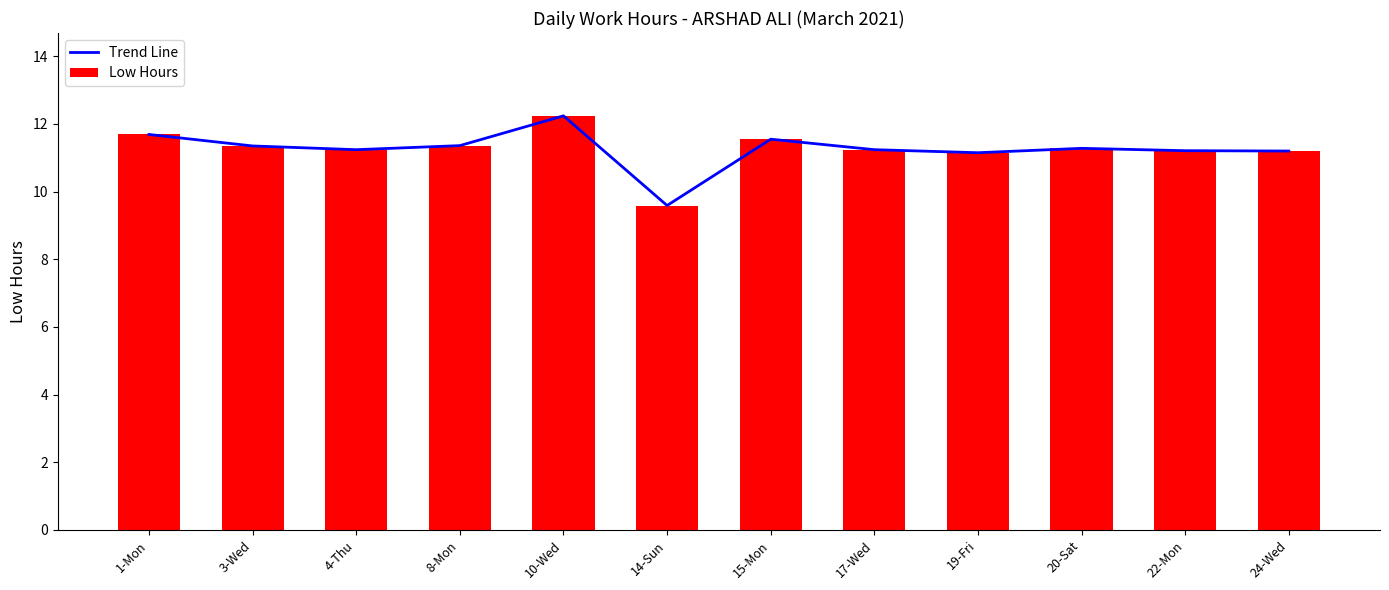

What is the minimum value for Trend Line?

9.6